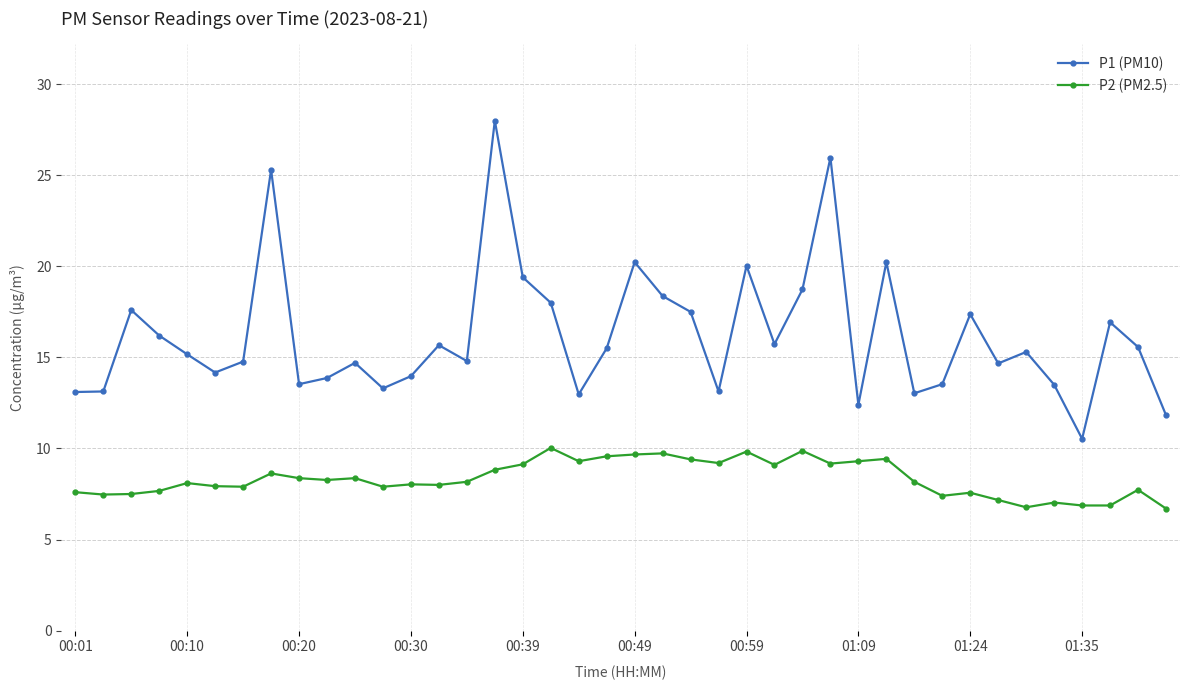

What is the sum of all P2 (PM2.5) values?

333.8